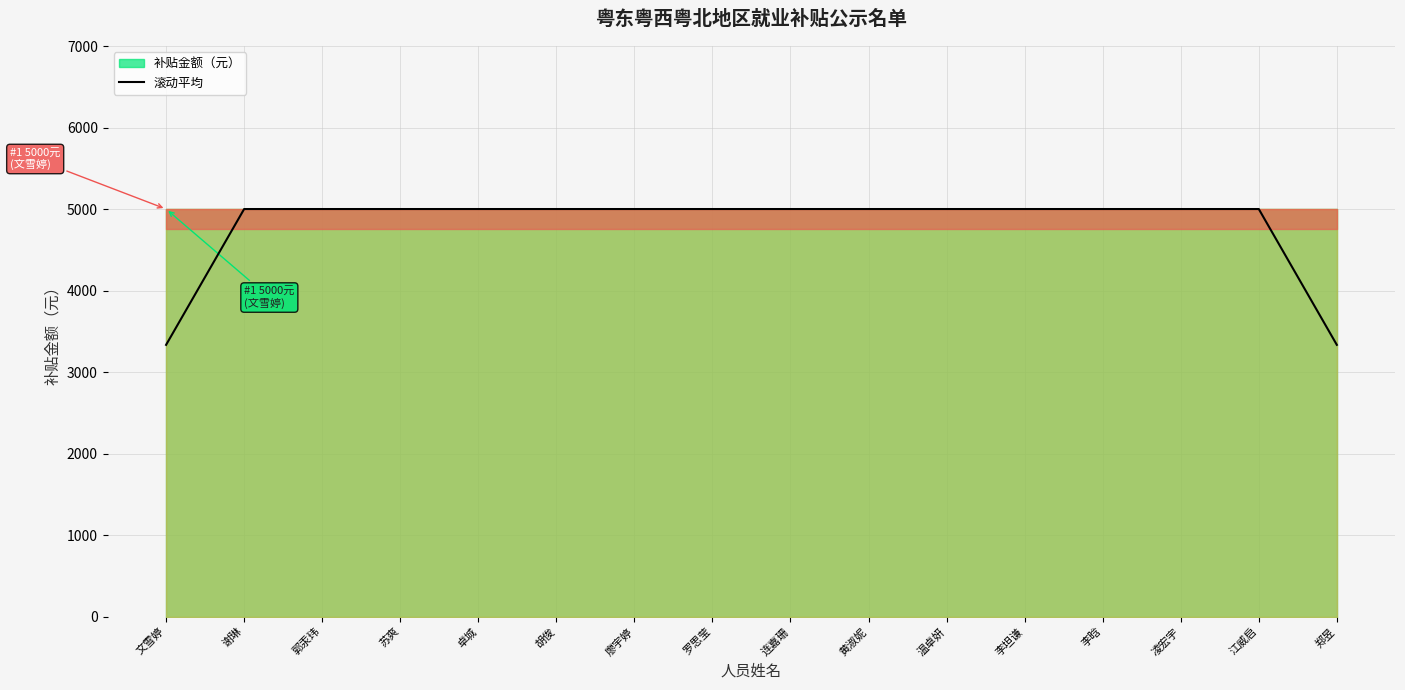

What is the label of the 5th point from the right?

李坦谦